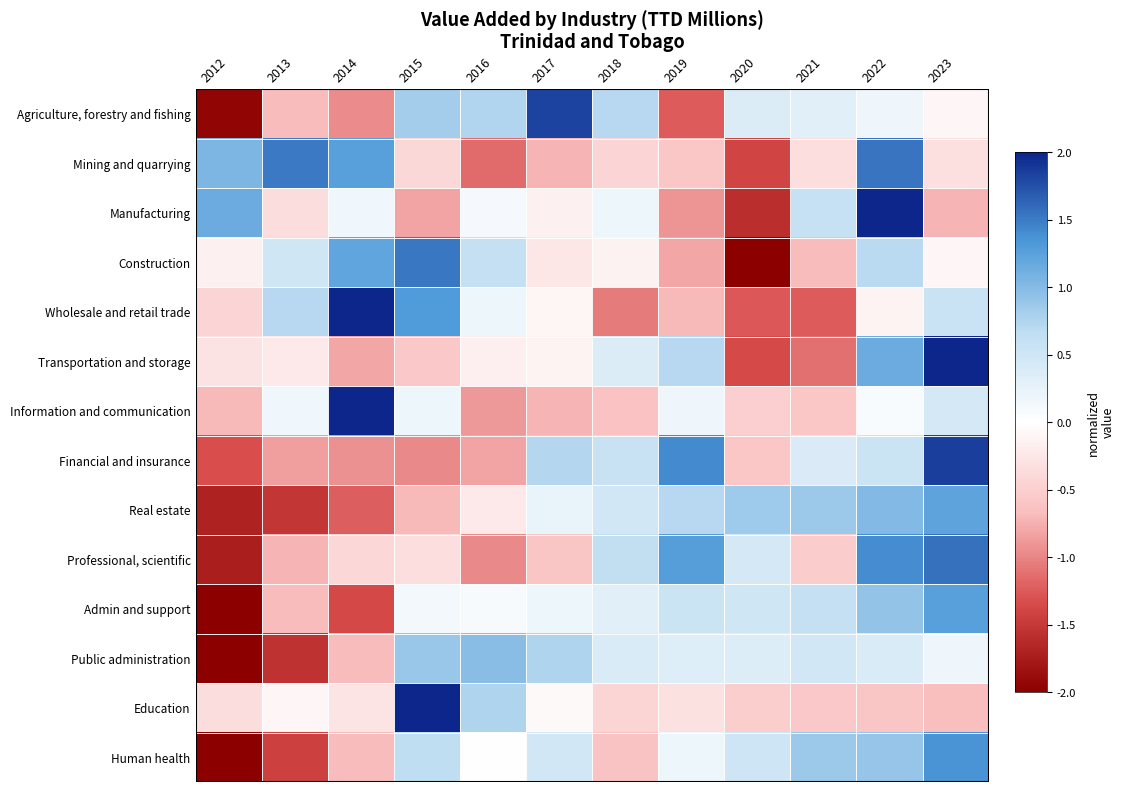

Reading right to left, transcribe all the data shown in this chart.

Agriculture, forestry and fishing: 2023=-0.1	2022=0.2	2021=0.3	2020=0.4	2019=-1.2	2018=0.7	2017=1.8	2016=0.7	2015=0.8	2014=-1.0	2013=-0.7	2012=-1.9
Mining and quarrying: 2023=-0.3	2022=1.5	2021=-0.3	2020=-1.4	2019=-0.6	2018=-0.4	2017=-0.7	2016=-1.1	2015=-0.4	2014=1.3	2013=1.5	2012=1.0
Manufacturing: 2023=-0.7	2022=2.4	2021=0.6	2020=-1.6	2019=-0.9	2018=0.2	2017=-0.1	2016=0.1	2015=-0.8	2014=0.2	2013=-0.4	2012=1.1
Construction: 2023=-0.1	2022=0.7	2021=-0.7	2020=-2.4	2019=-0.8	2018=-0.1	2017=-0.3	2016=0.6	2015=1.5	2014=1.2	2013=0.5	2012=-0.2
Wholesale and retail trade: 2023=0.5	2022=-0.1	2021=-1.2	2020=-1.3	2019=-0.7	2018=-1.0	2017=-0.1	2016=0.2	2015=1.3	2014=2.1	2013=0.7	2012=-0.4
Transportation and storage: 2023=2.4	2022=1.2	2021=-1.1	2020=-1.3	2019=0.7	2018=0.4	2017=-0.1	2016=-0.2	2015=-0.6	2014=-0.8	2013=-0.2	2012=-0.3
Information and communication: 2023=0.5	2022=0.1	2021=-0.6	2020=-0.5	2019=0.2	2018=-0.6	2017=-0.7	2016=-0.9	2015=0.2	2014=3.0	2013=0.1	2012=-0.7
Financial and insurance: 2023=1.9	2022=0.5	2021=0.4	2020=-0.6	2019=1.4	2018=0.6	2017=0.7	2016=-0.8	2015=-1.0	2014=-0.9	2013=-0.8	2012=-1.3
Real estate: 2023=1.2	2022=1.0	2021=0.9	2020=0.8	2019=0.7	2018=0.5	2017=0.2	2016=-0.2	2015=-0.7	2014=-1.2	2013=-1.5	2012=-1.7
Professional, scientific: 2023=1.6	2022=1.4	2021=-0.5	2020=0.4	2019=1.3	2018=0.6	2017=-0.6	2016=-1.0	2015=-0.3	2014=-0.4	2013=-0.7	2012=-1.7
Admin and support: 2023=1.3	2022=0.9	2021=0.6	2020=0.5	2019=0.5	2018=0.3	2017=0.2	2016=0.1	2015=0.1	2014=-1.4	2013=-0.7	2012=-2.5
Public administration: 2023=0.2	2022=0.4	2021=0.5	2020=0.4	2019=0.3	2018=0.4	2017=0.8	2016=1.0	2015=0.9	2014=-0.7	2013=-1.6	2012=-2.5
Education: 2023=-0.7	2022=-0.6	2021=-0.6	2020=-0.5	2019=-0.3	2018=-0.4	2017=-0.1	2016=0.8	2015=3.1	2014=-0.3	2013=-0.1	2012=-0.3
Human health: 2023=1.3	2022=0.9	2021=0.9	2020=0.5	2019=0.2	2018=-0.6	2017=0.5	2016=0.0	2015=0.7	2014=-0.7	2013=-1.4	2012=-2.2